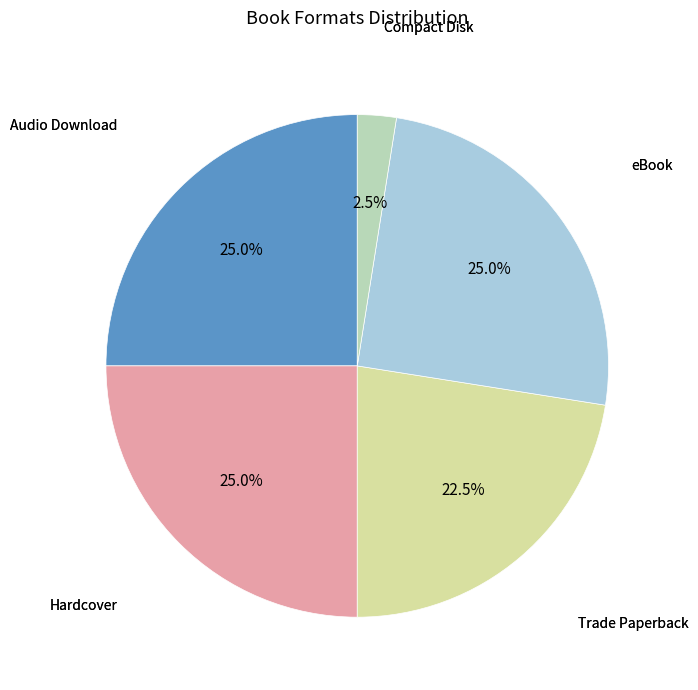

Is there any slice that represents more than half of the pie?

No